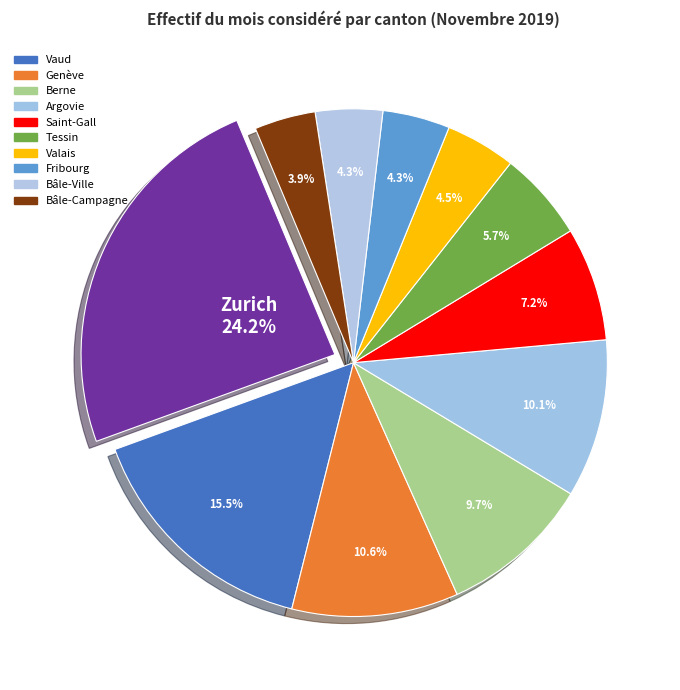

Count the number of slices in the pie.

11